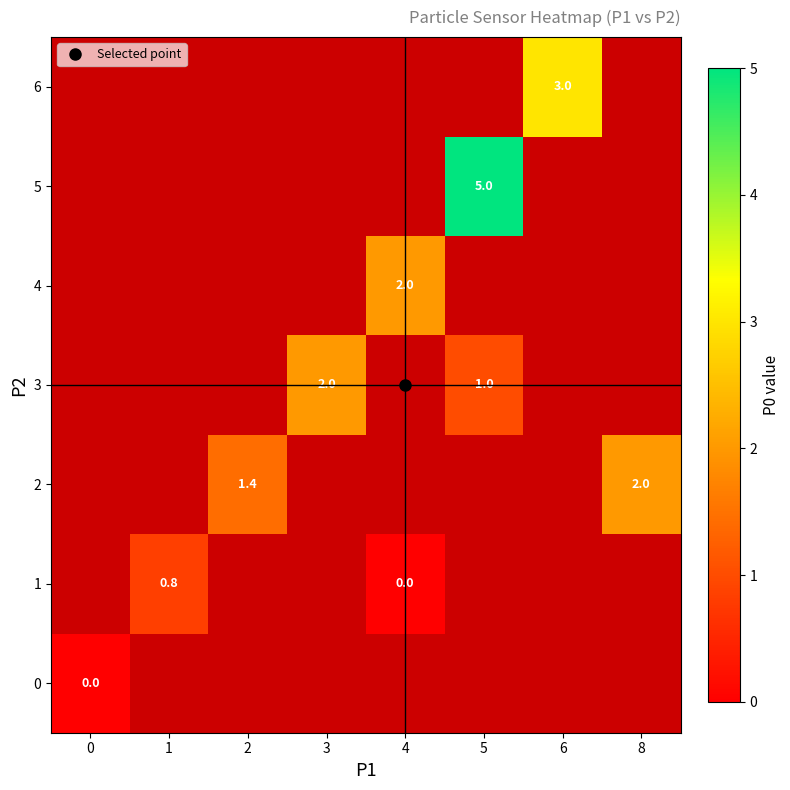

List the labels in order of 1 value, smallest first.

0, 1, 2, 3, 4, 5, 6, 8